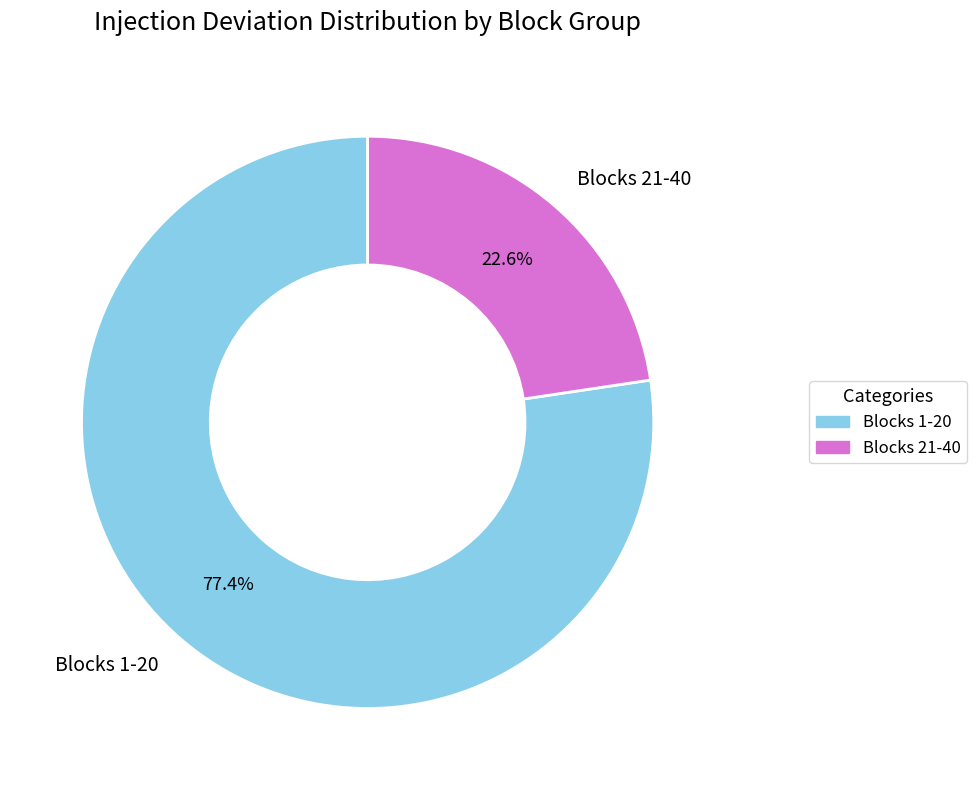

Which category has the biggest portion of the pie?

Blocks 1-20